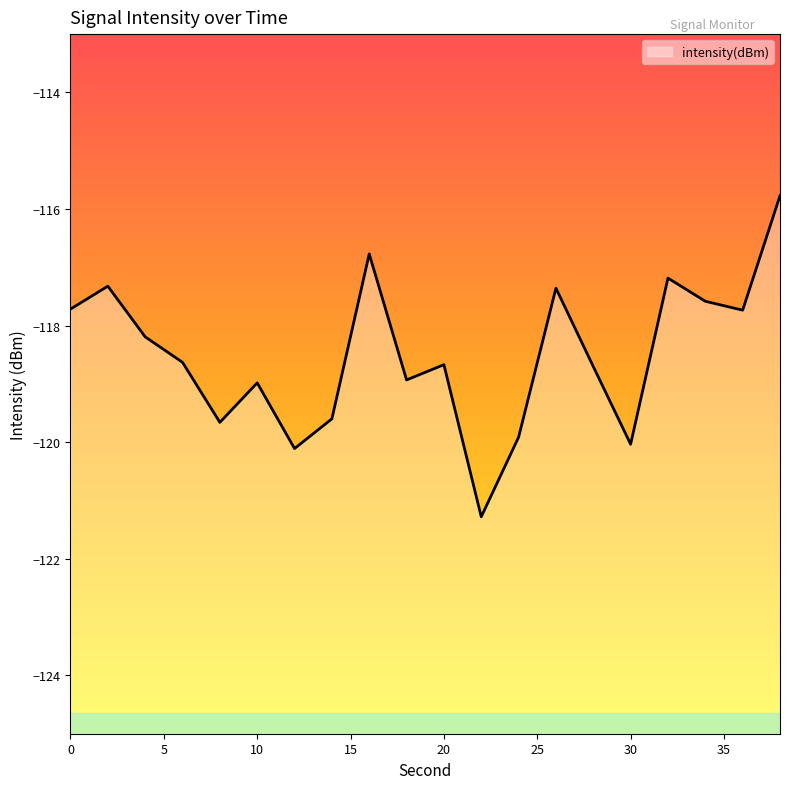

Which category has the highest value across all series?

38